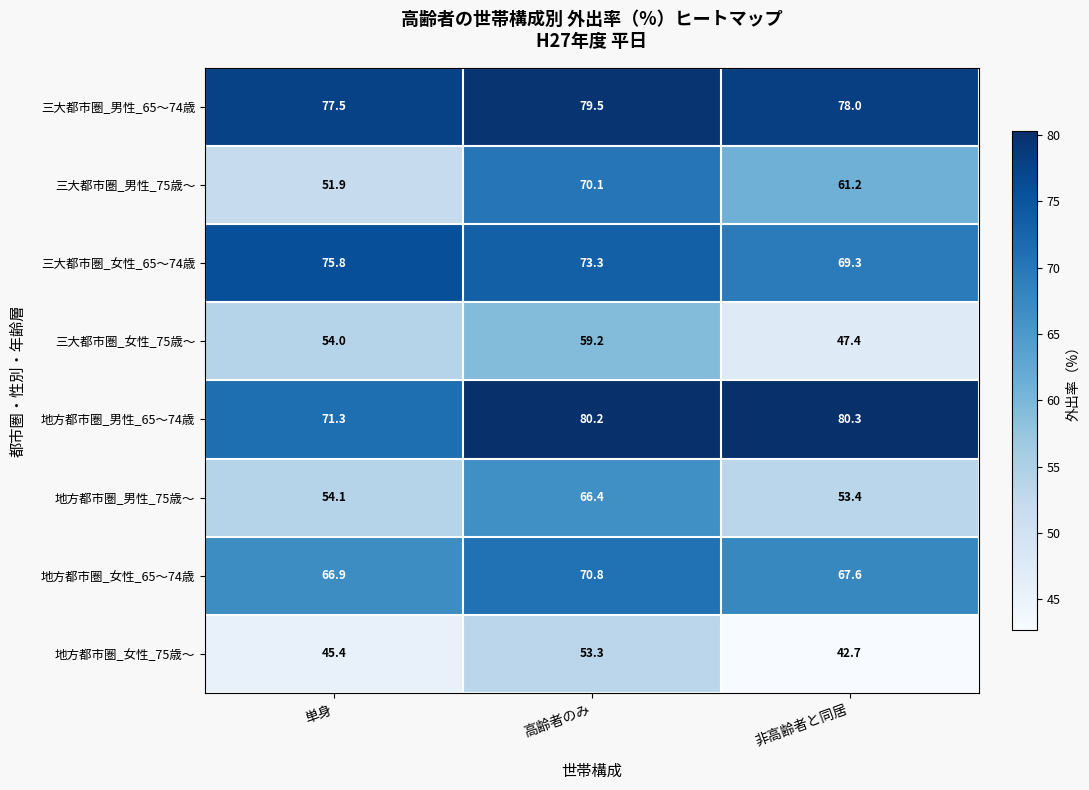

What is the spread (max minus min) of values at 高齢者のみ?

26.9